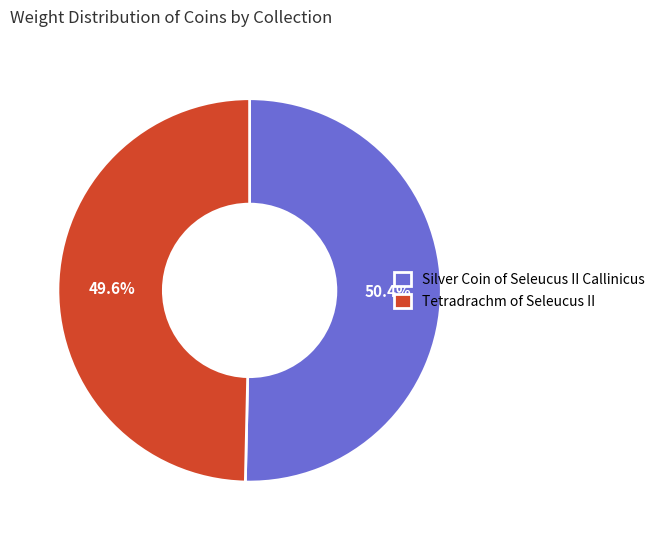

To the nearest percent, what portion does Silver Coin of Seleucus II Callinicus represent?

50%